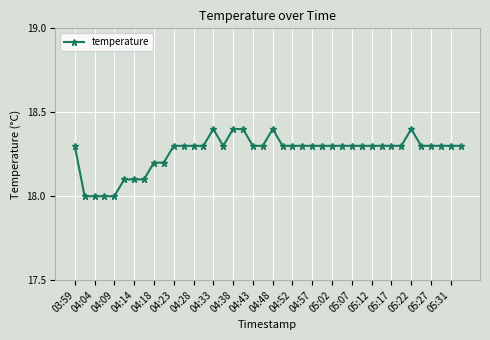

What is the value of the 33rd point from the left?

18.3